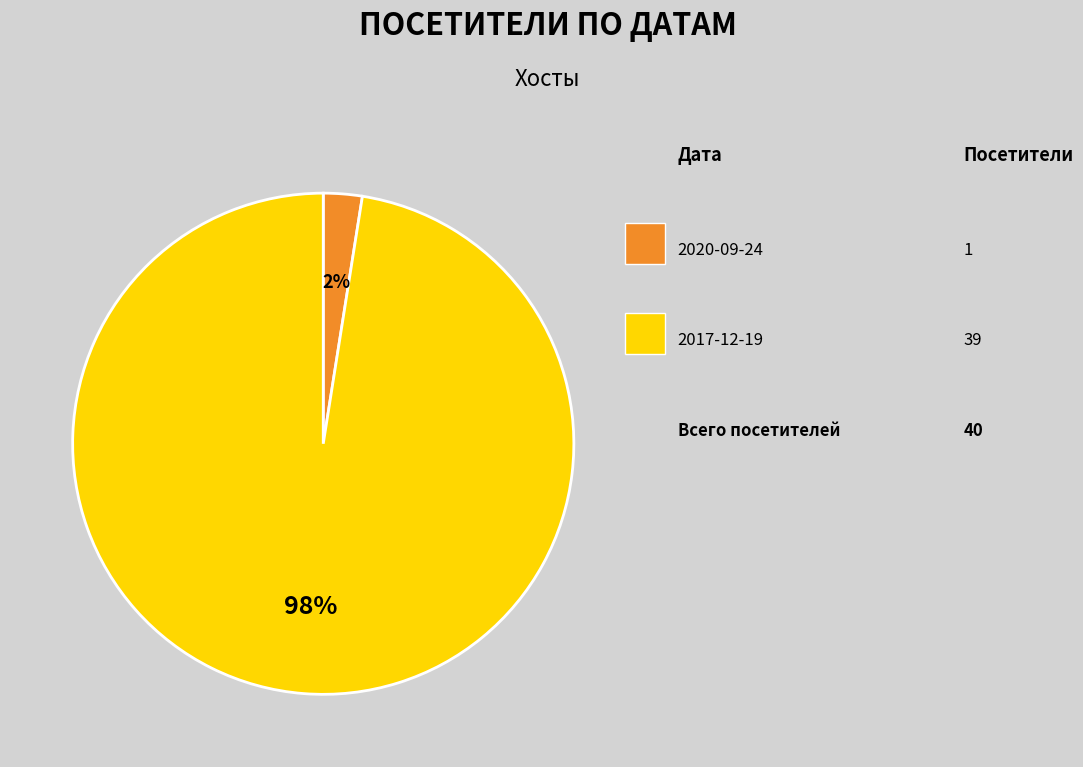

Count the number of slices in the pie.

2